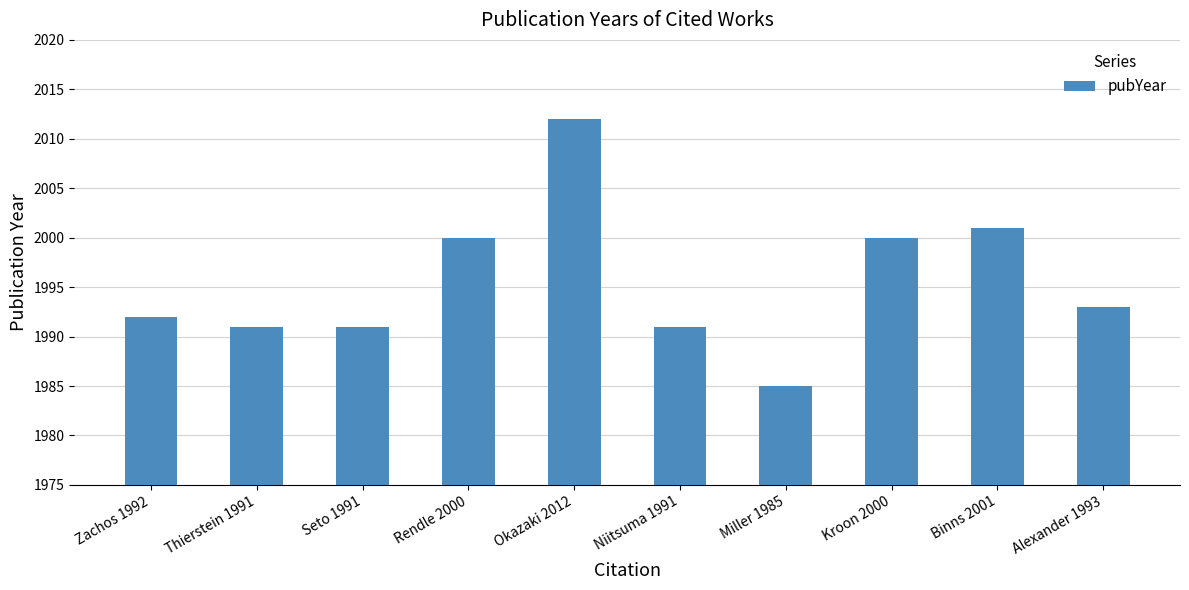

What is the value of the 8th bar from the left?

2000